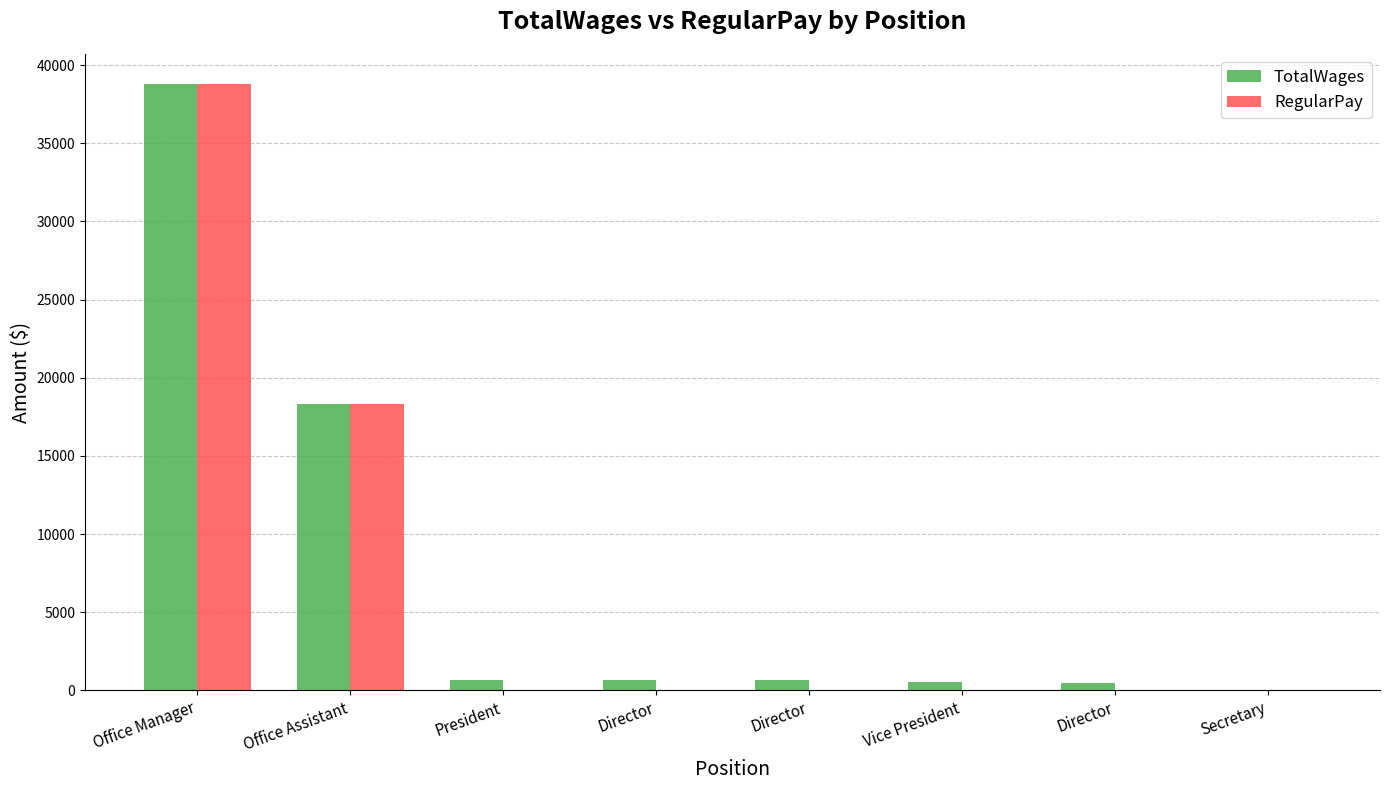

How many categories are shown in the chart?

8